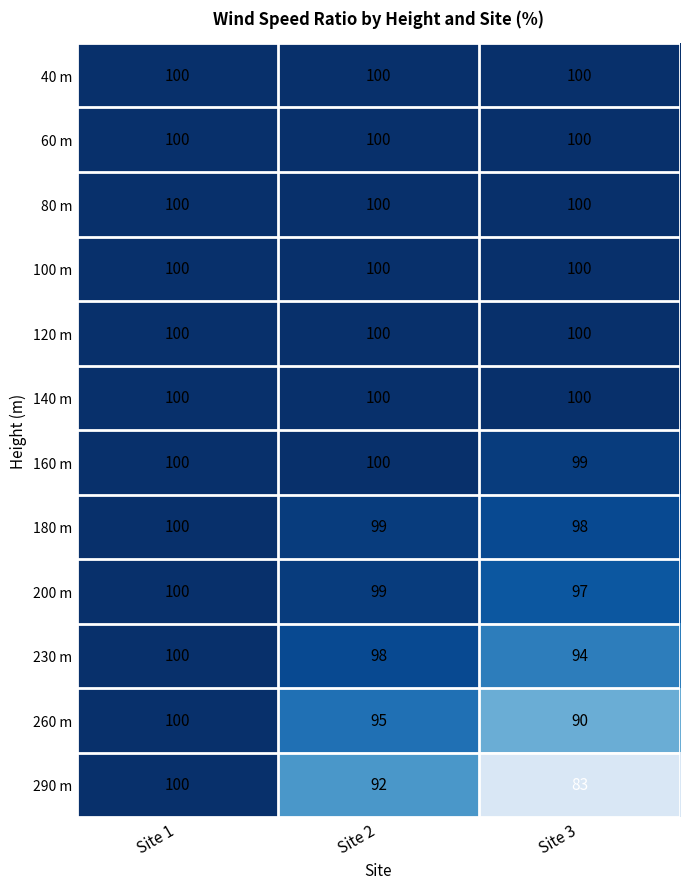

At how many categories does at least one series exceed 87?

3